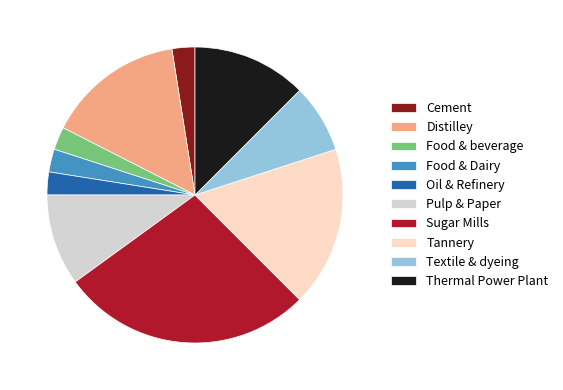

Which slice is the largest?

Sugar Mills